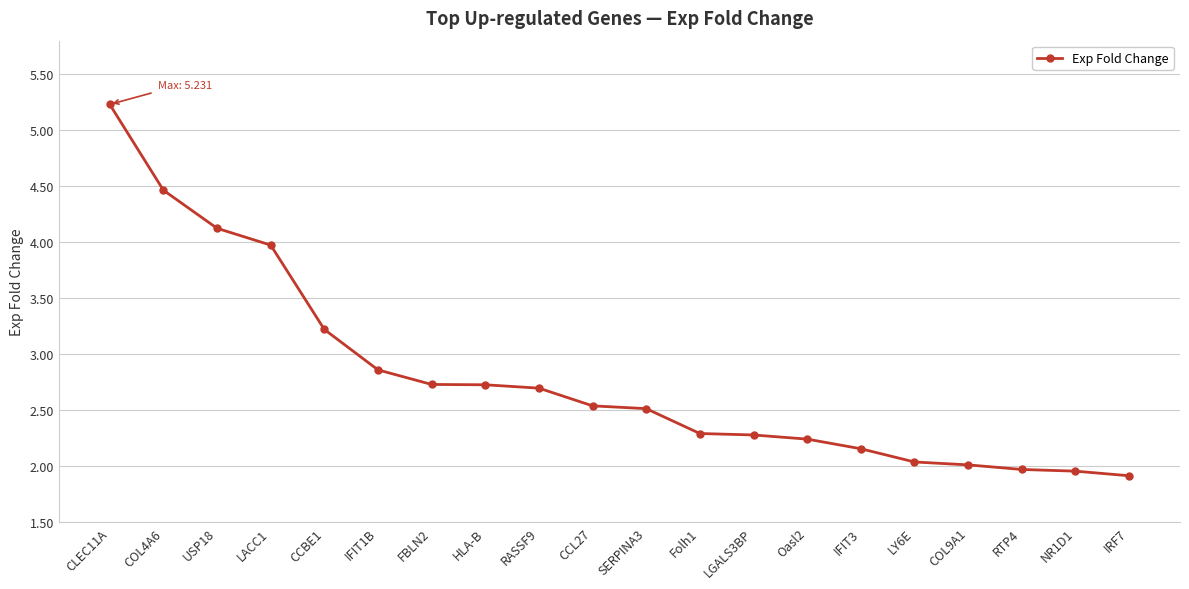

The value at USP18 is 5.5. True or false?

False